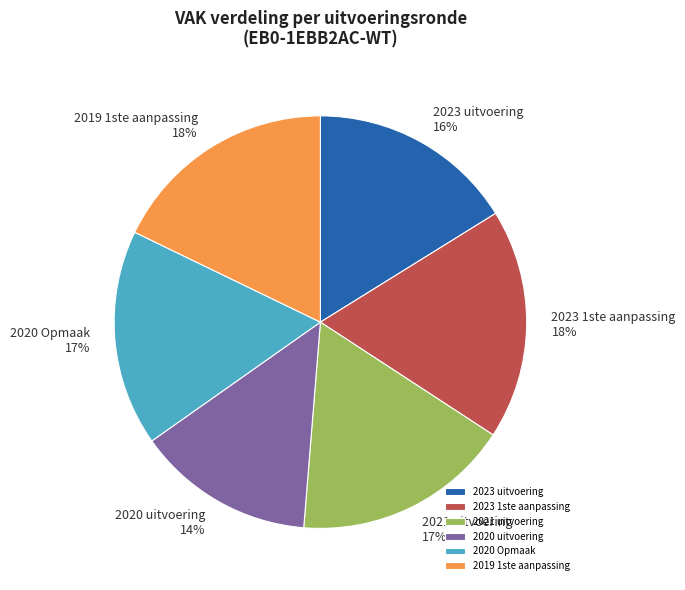

What percentage is the 2021 uitvoering slice, to the nearest percent?

17%